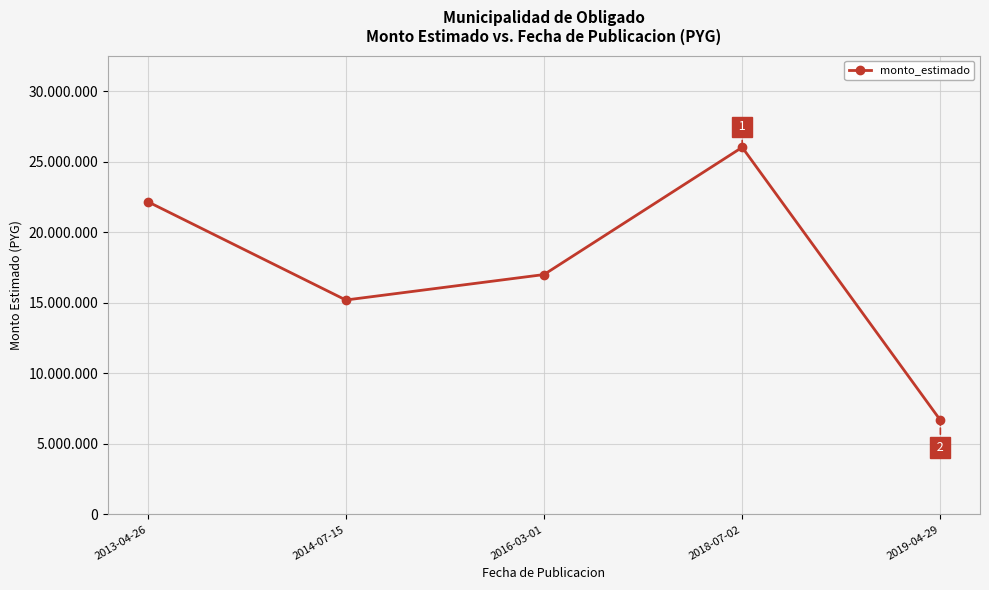

Is this an area chart (filled region under the line)?

No